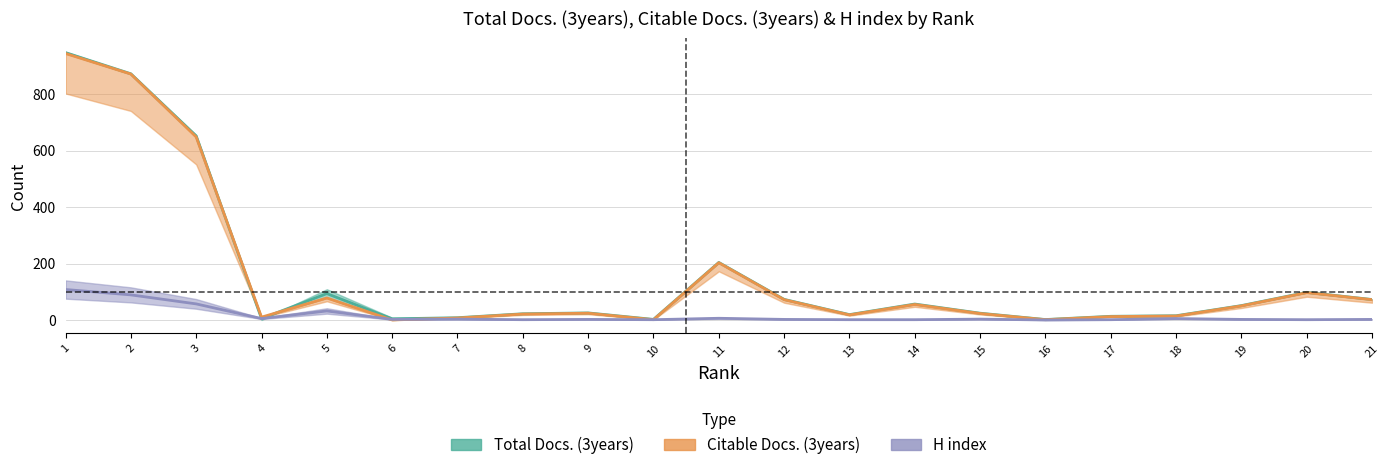

Is this an area chart (filled region under the line)?

No